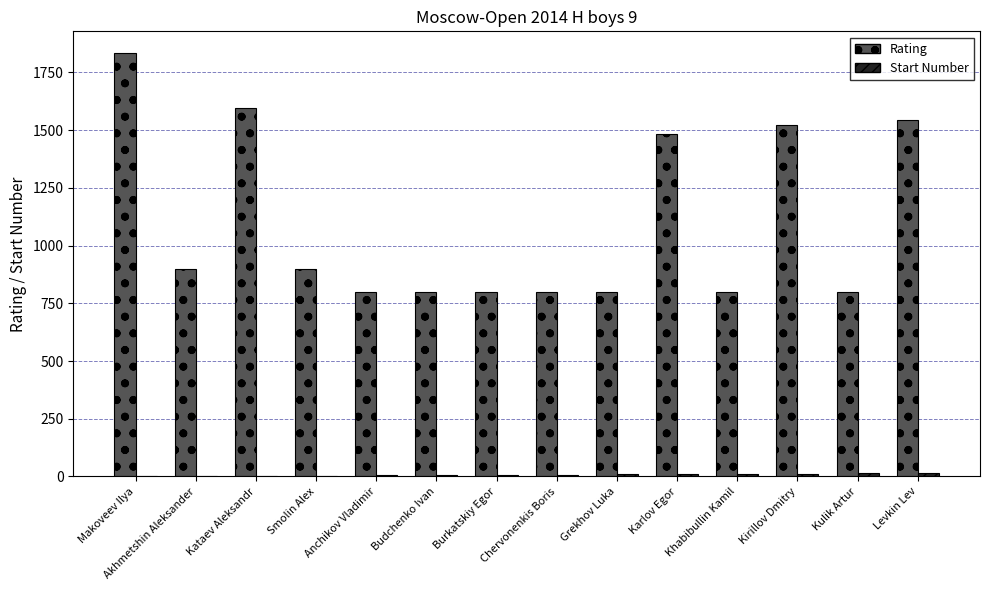

Is it true that Rating equals 1485 at Karlov Egor?

True